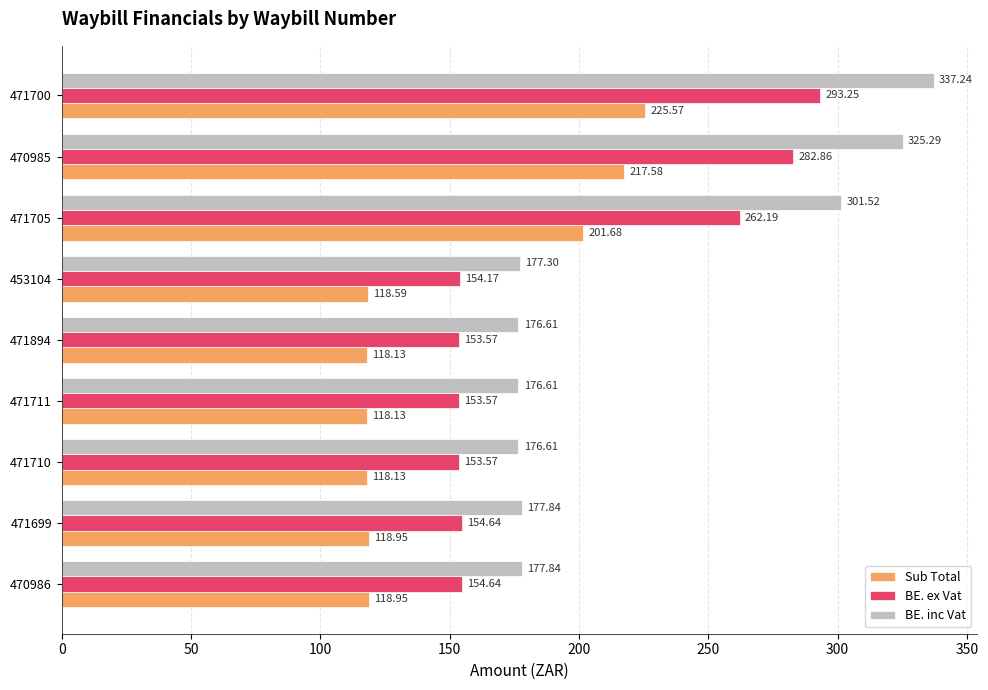

List the series in order of their overall mean, highest first.

BE. inc Vat, BE. ex Vat, Sub Total